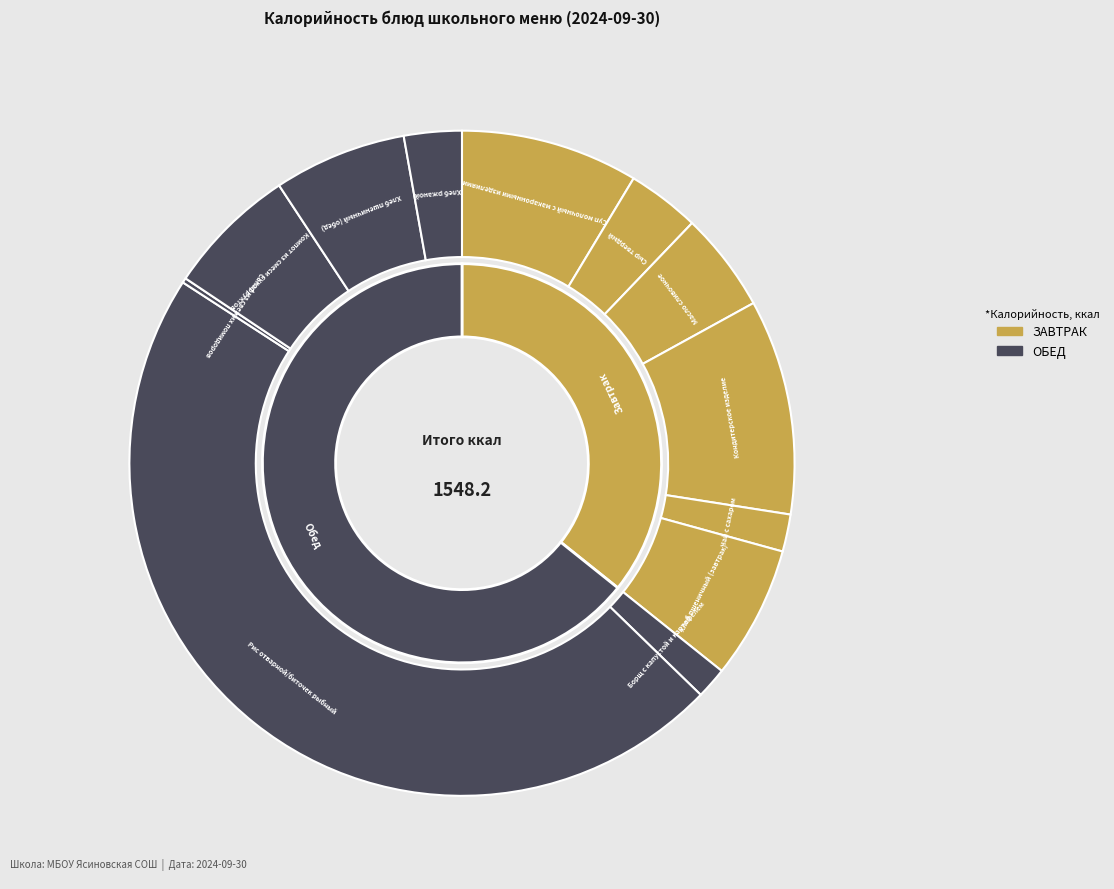

What percentage is the Масло сливочное slice, to the nearest percent?

5%